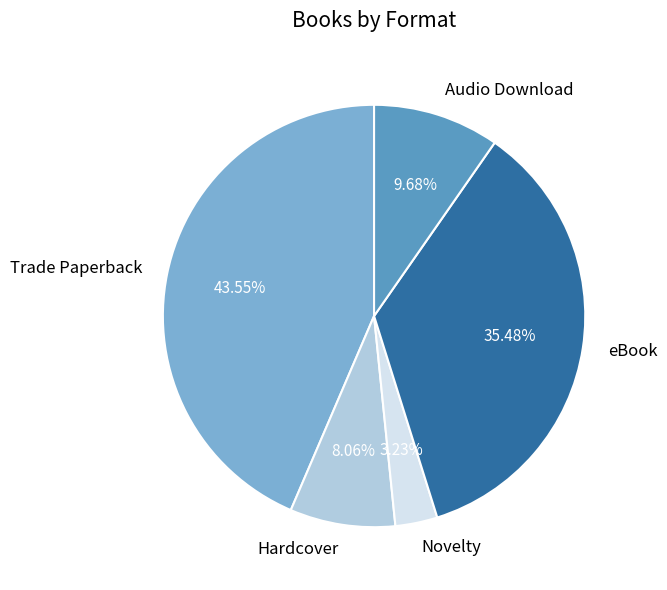

Rank the categories by value from lowest to highest.

Novelty, Hardcover, Audio Download, eBook, Trade Paperback